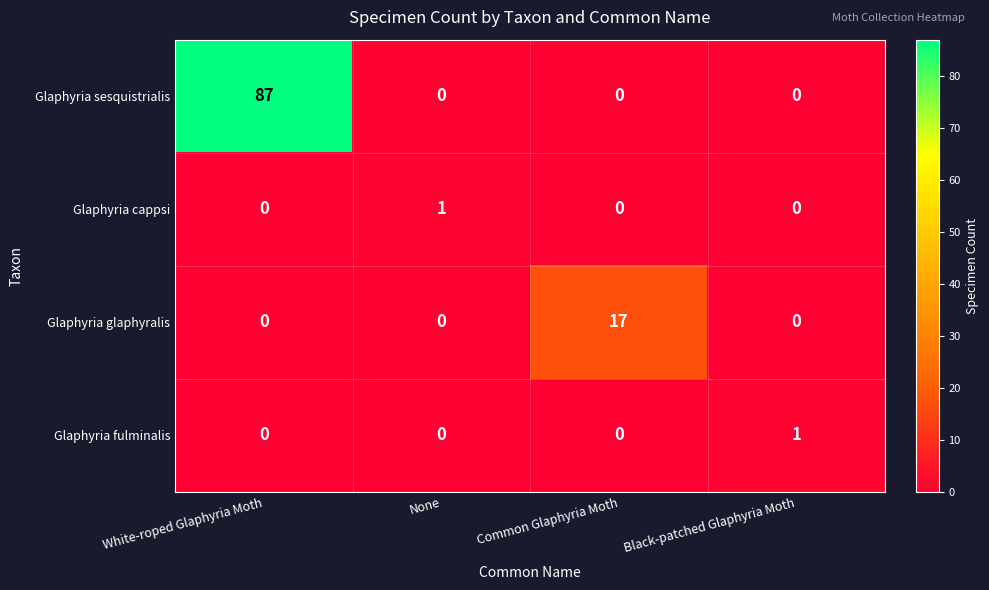

Reading right to left, list all the values displayed in this chart.

Glaphyria sesquistrialis: 0	0	0	87
Glaphyria cappsi: 0	0	1	0
Glaphyria glaphyralis: 0	17	0	0
Glaphyria fulminalis: 1	0	0	0